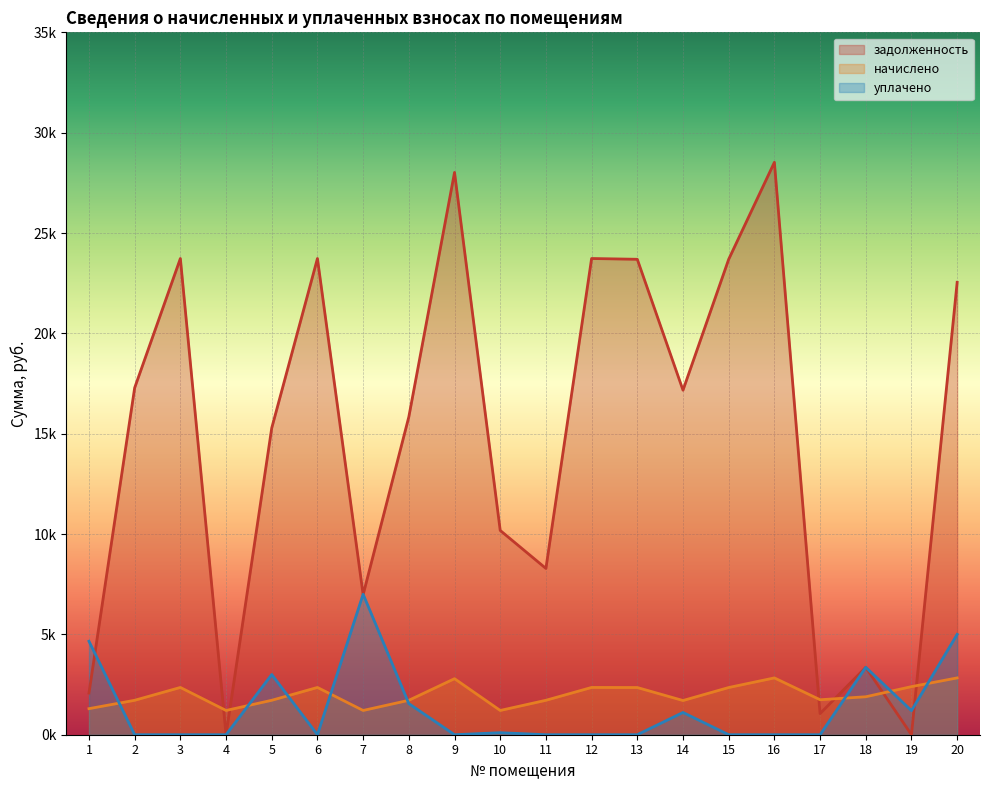

True or false: уплачено and начислено intersect in this chart.

True